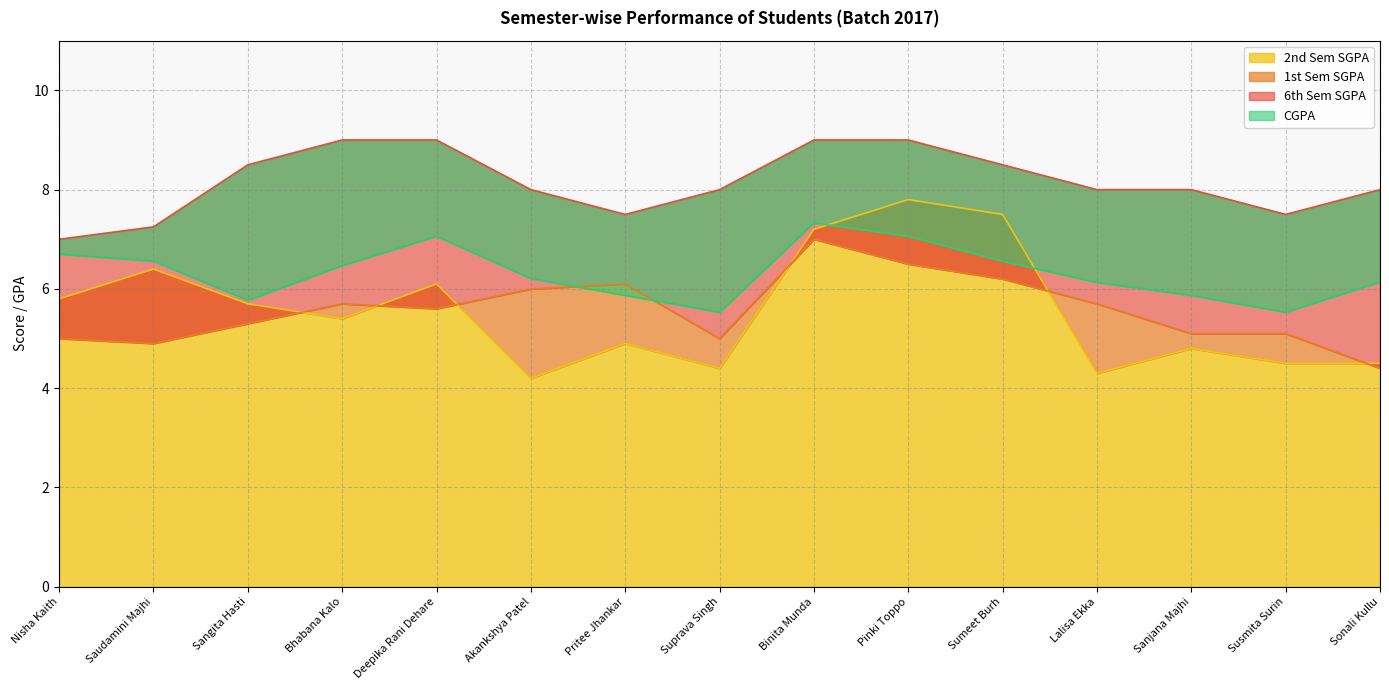

Which series has the largest total across all categories?

6th Sem SGPA